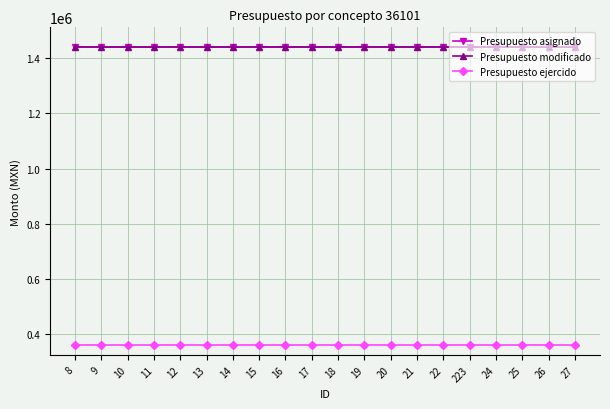

What is the sum of the Presupuesto asignado values at 25 and 22?

2880000